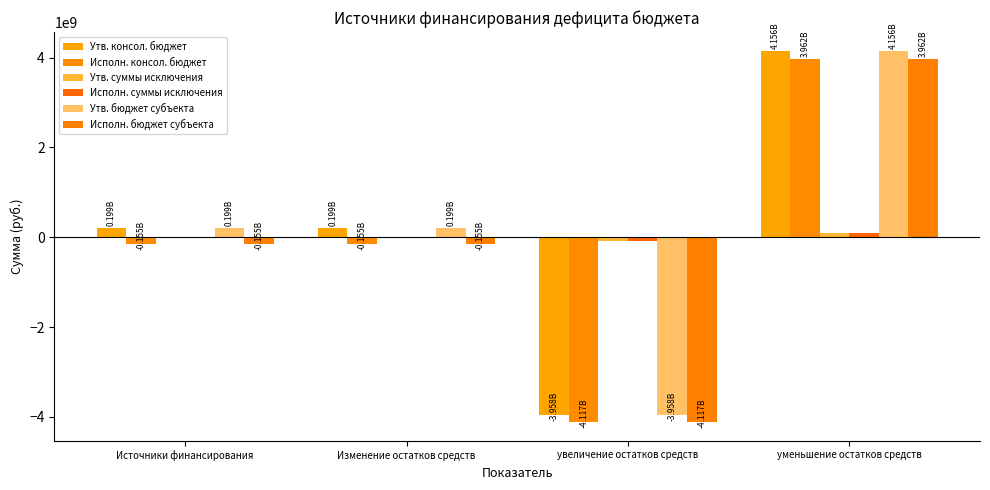

What is the difference between the highest and lowest values at Изменение остатков средств?

354422324.5